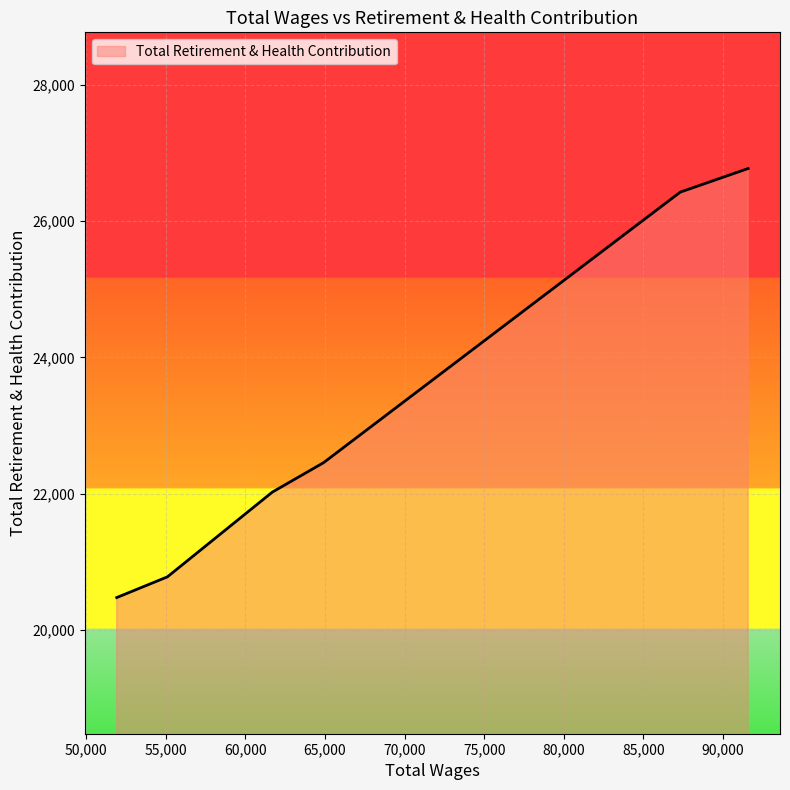

What is the difference between the maximum and minimum values?

6302